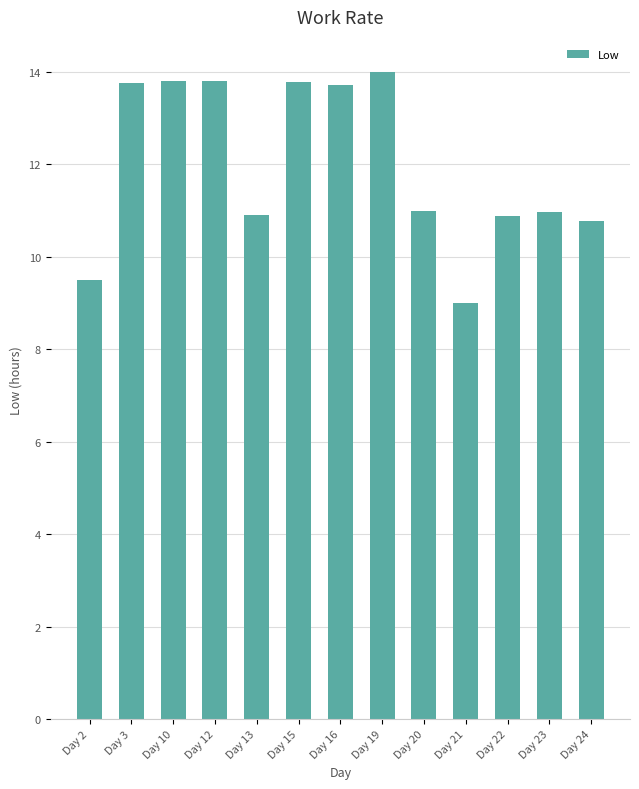

How many data points does each series have?

13